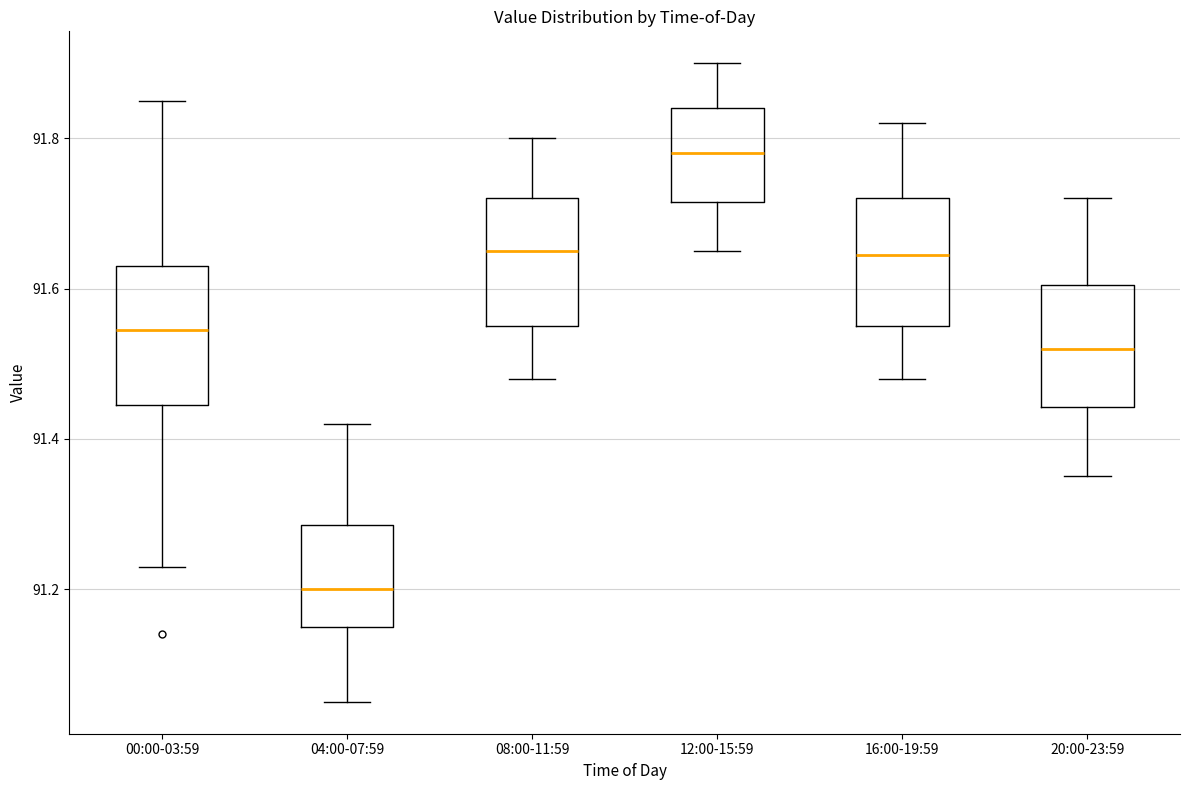

Where is the lower edge of the box for 20:00-23:59 on the y-axis? The values are not printed on the chart, so give them approximately, as read against the axis.

91.44